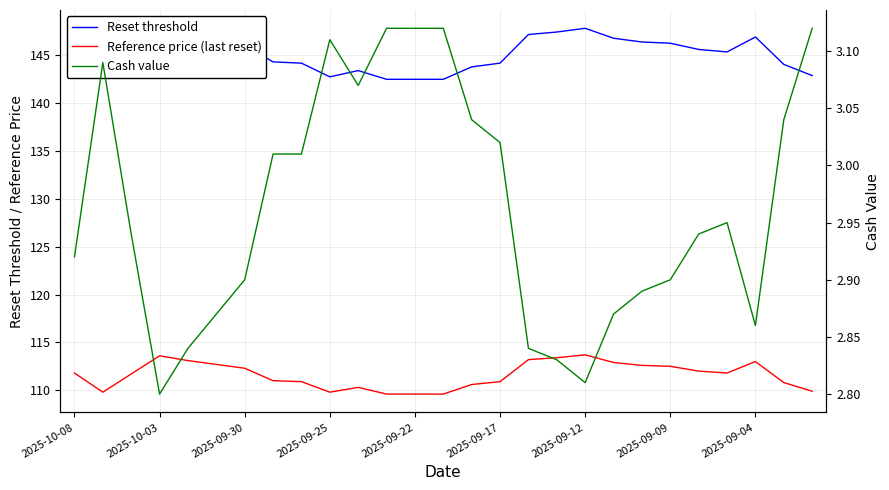

The Reset threshold series shows 146.8 at 19. True or false?

True